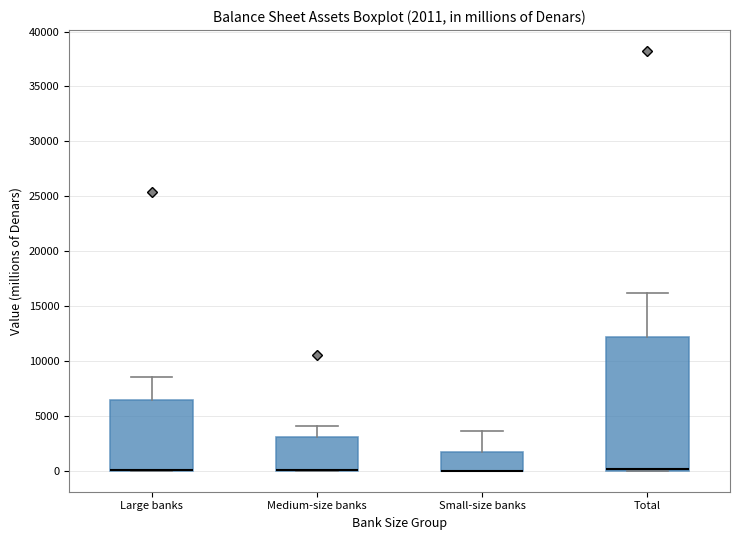

Comparing the boxes themselves (not the whiskers), which one is the tallest?

Total